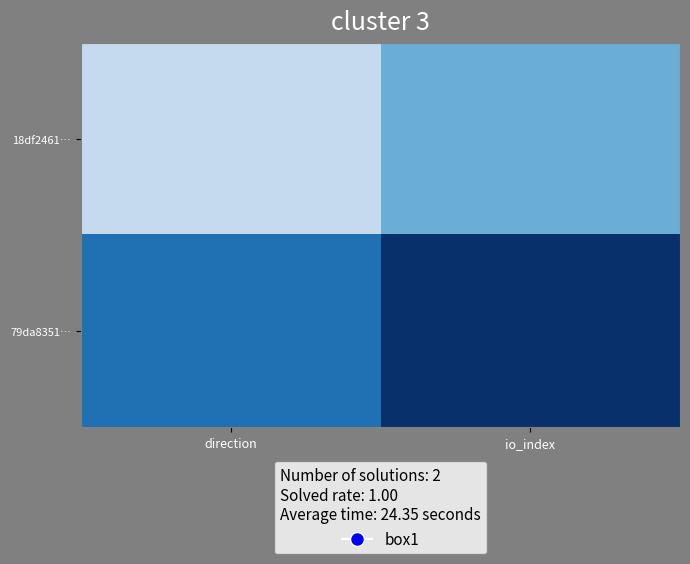

Rank the series by their maximum value, from lowest to highest.

18df2461…, 79da8351…